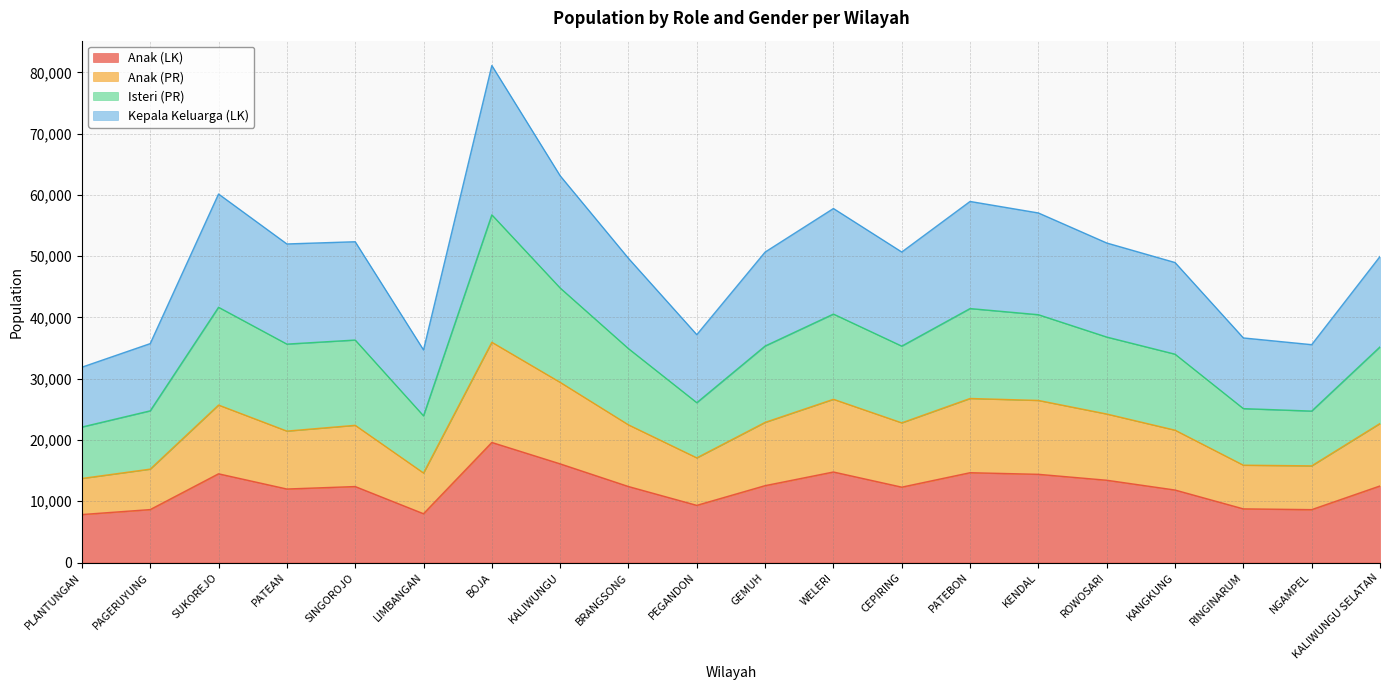

Read the Anak (LK) value at WELERI.

14776